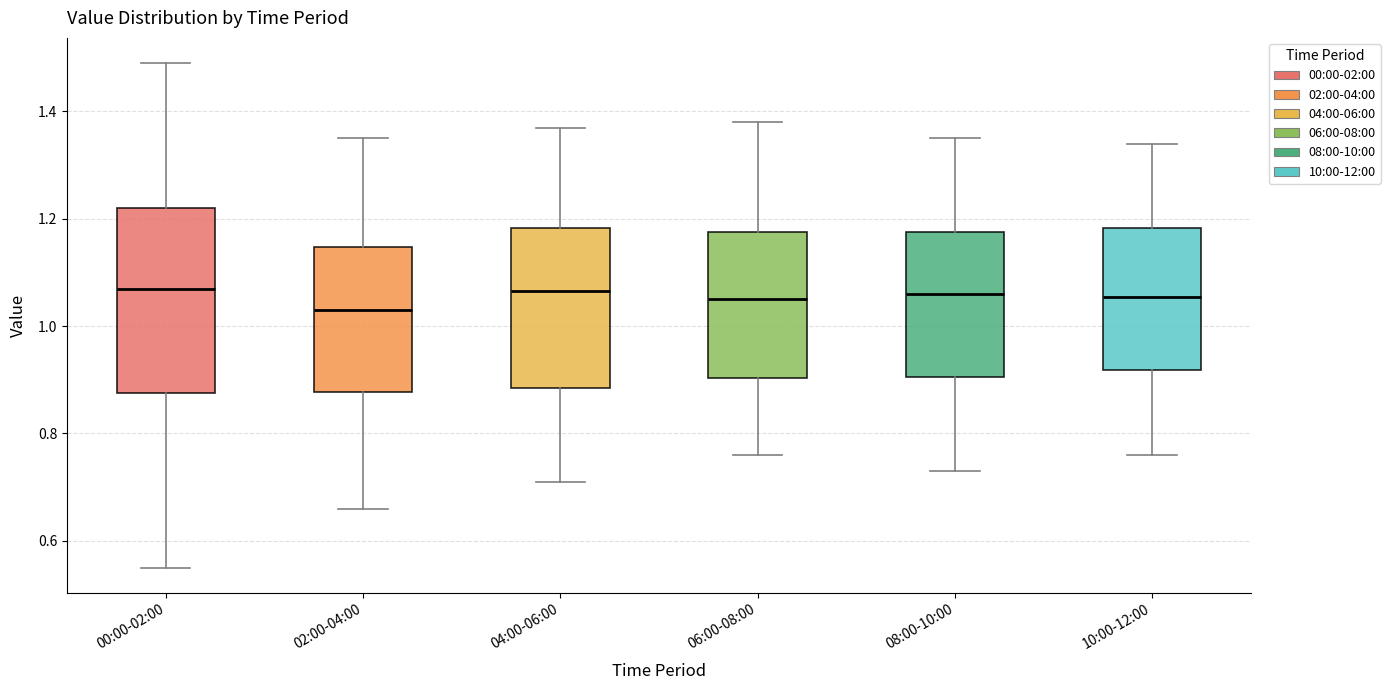

Where does the lower whisker of the box for 04:00-06:00 end on the y-axis? The values are not printed on the chart, so give them approximately, as read against the axis.

0.72